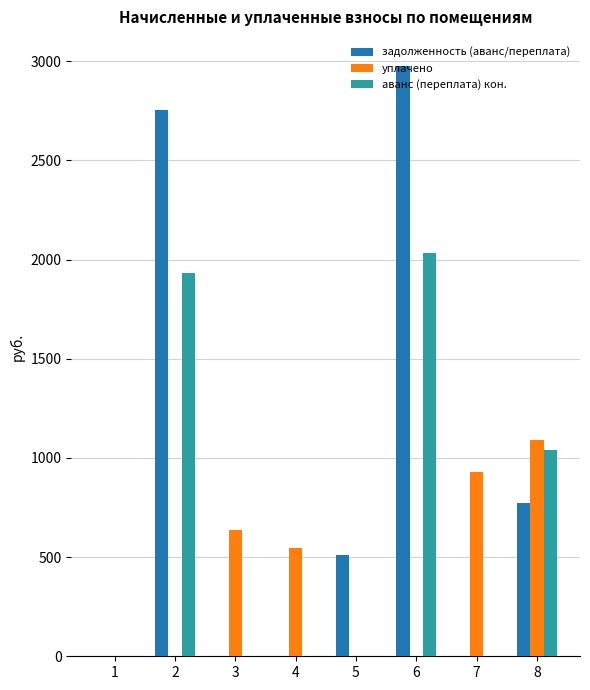

At which category is the sum across all series the highest?

6